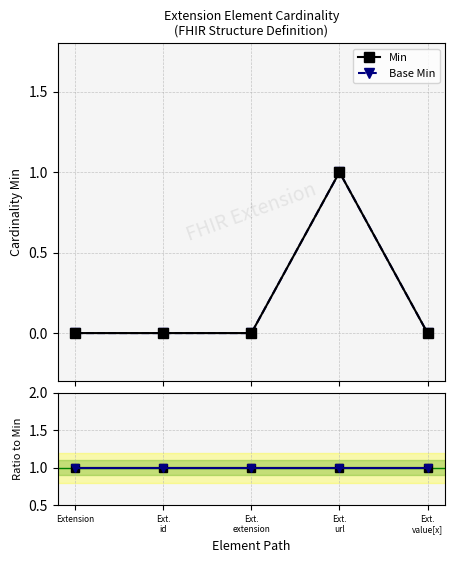

Is the value of Base Min / Min at Ext.
extension greater than the value of Min at Ext.
url?

No